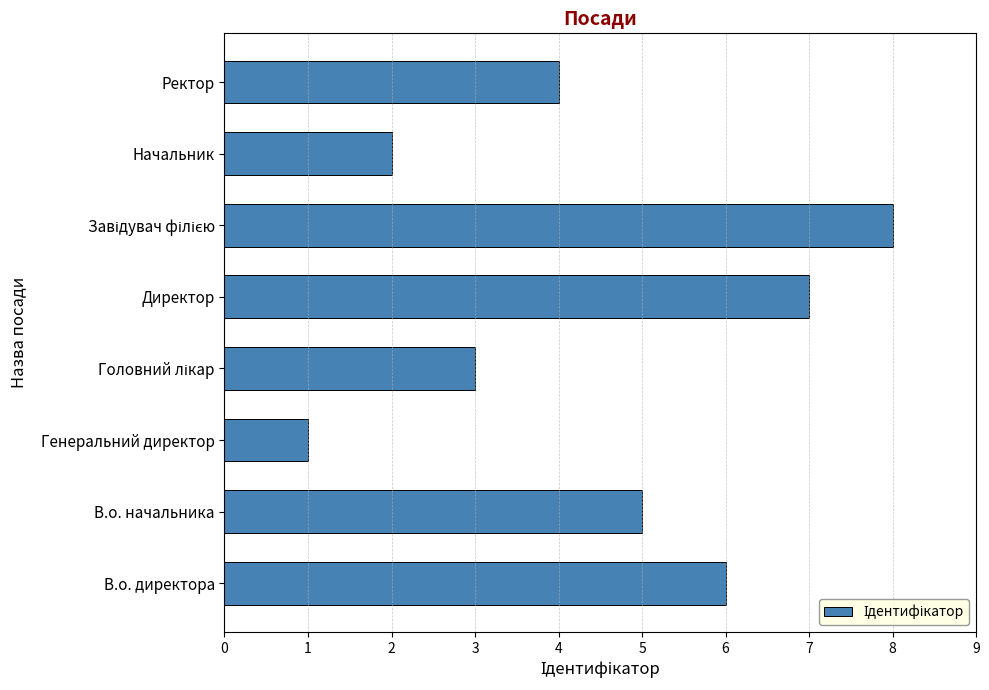

What is the sum of all values?

36